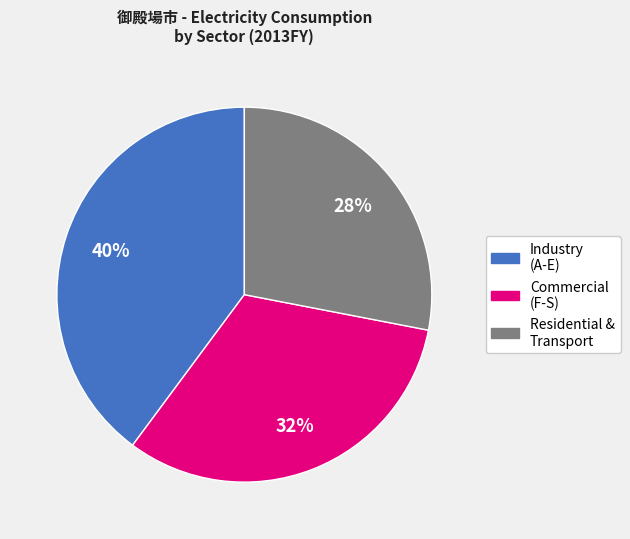

To the nearest percent, what is the average slice percentage?

33%